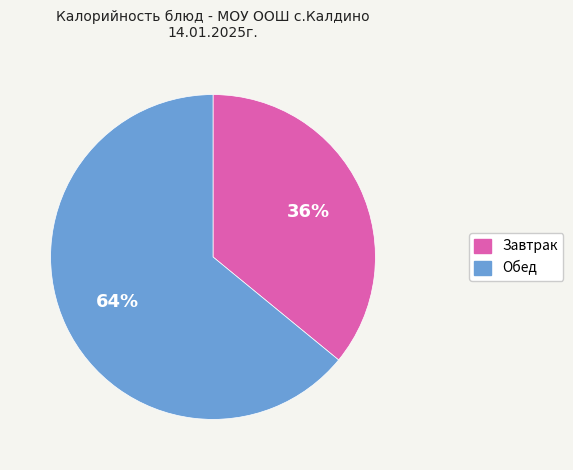

Is there a majority slice in this chart?

Yes